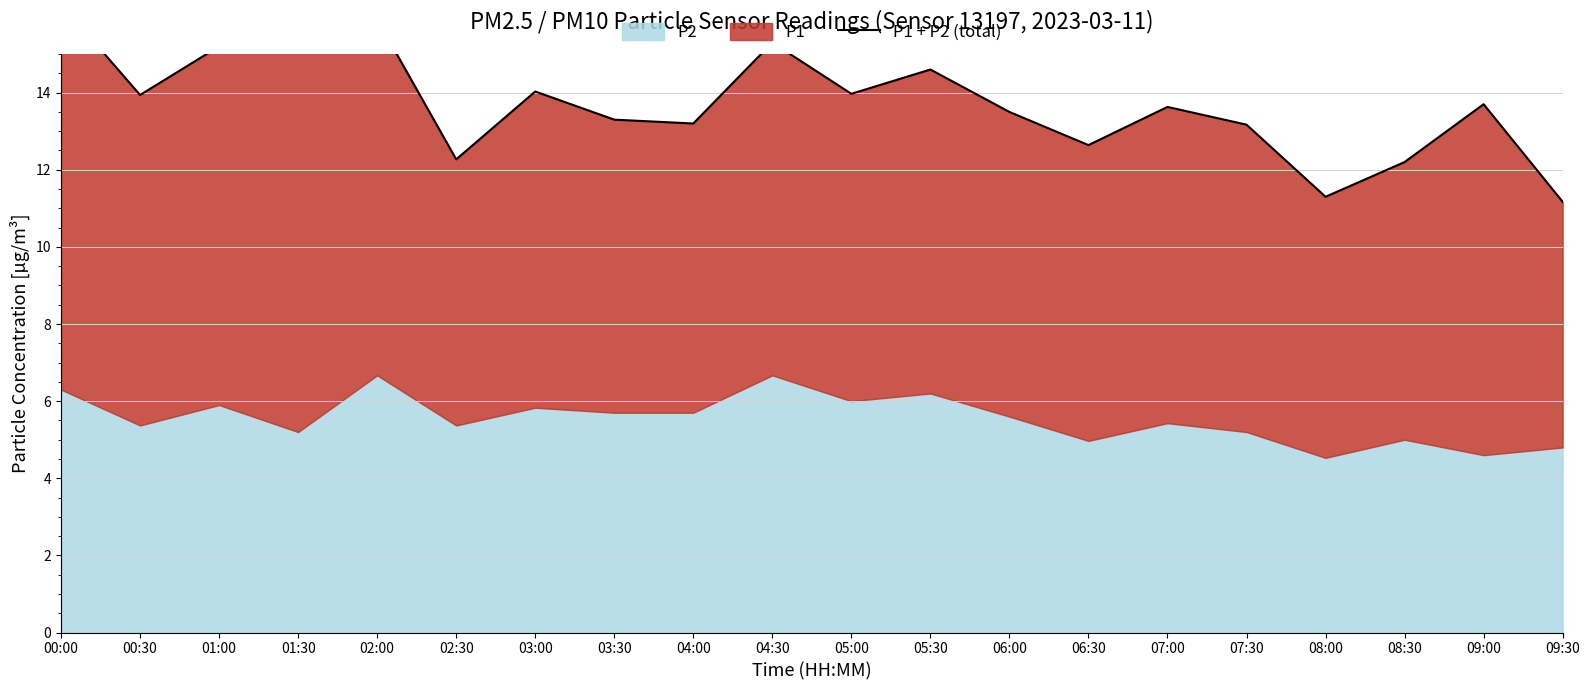

Which has a higher value, 07:30 or 01:00?

01:00